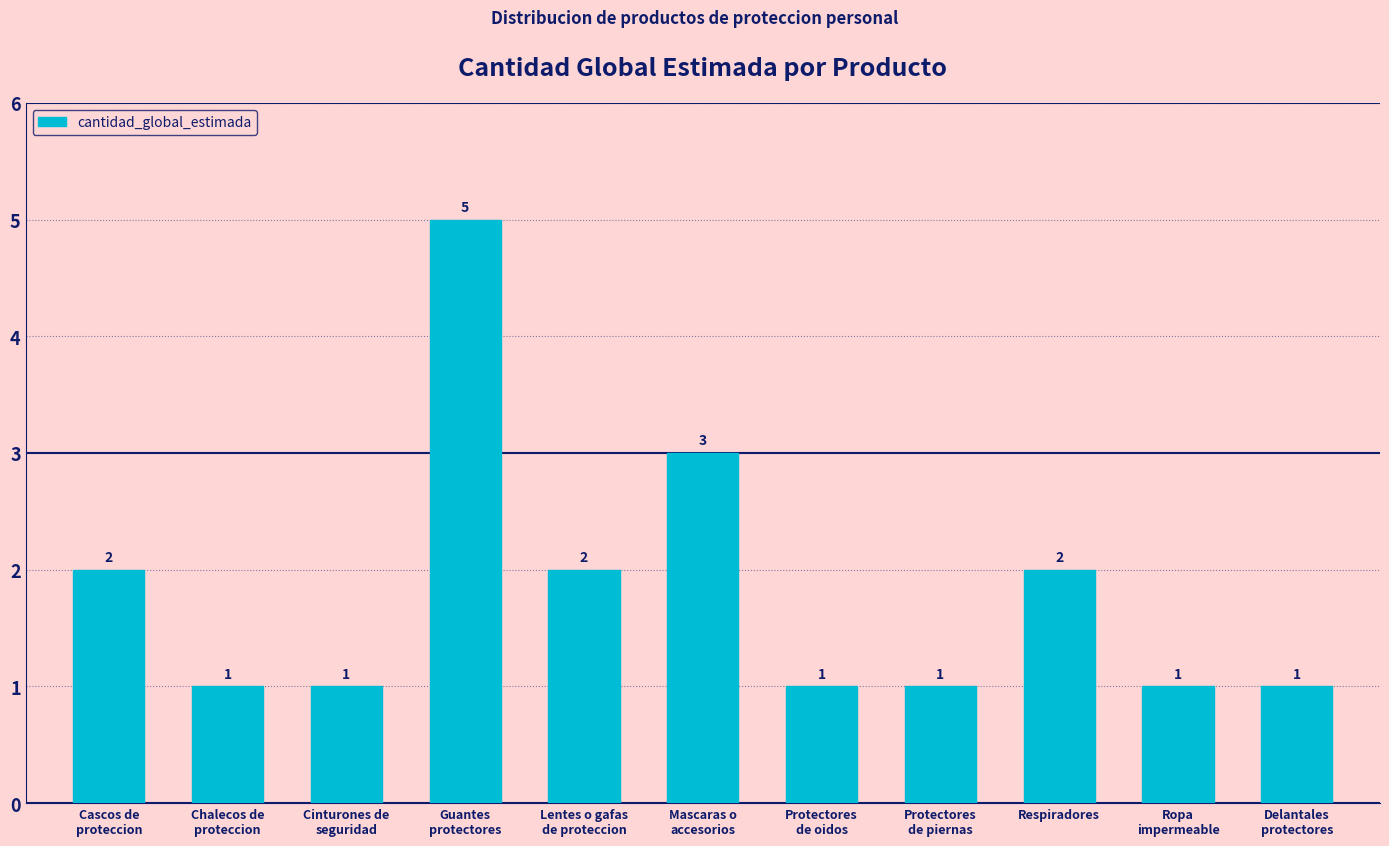

What is the label of the 1st bar from the right?

Delantales
protectores